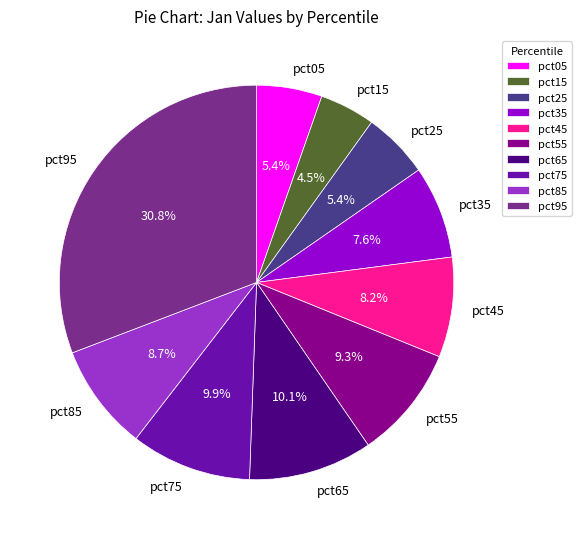

Between pct95 and pct25, which is larger?

pct95